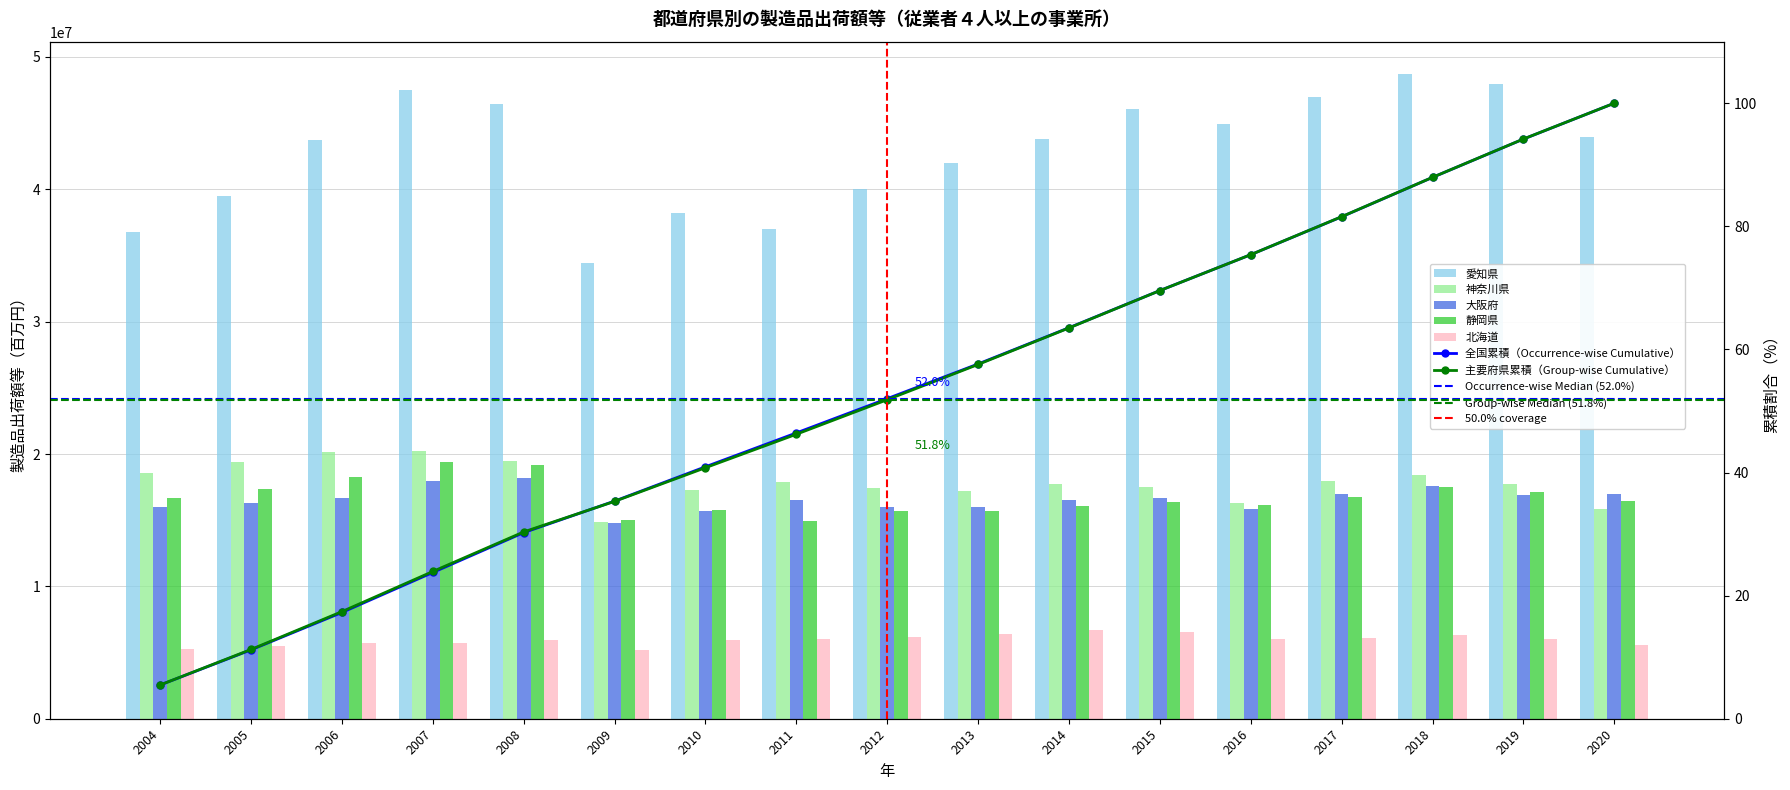

At which label does 北海道 reach its minimum?

2009